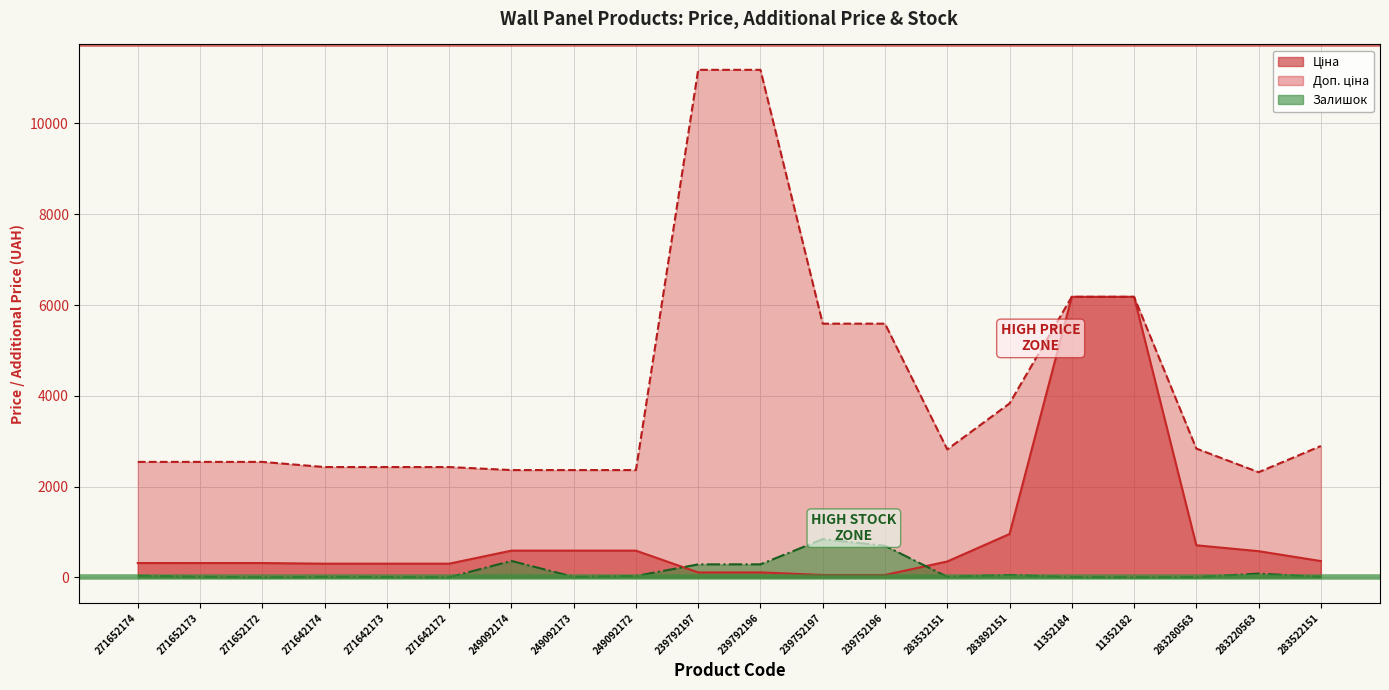

How many series are shown in this chart?

3